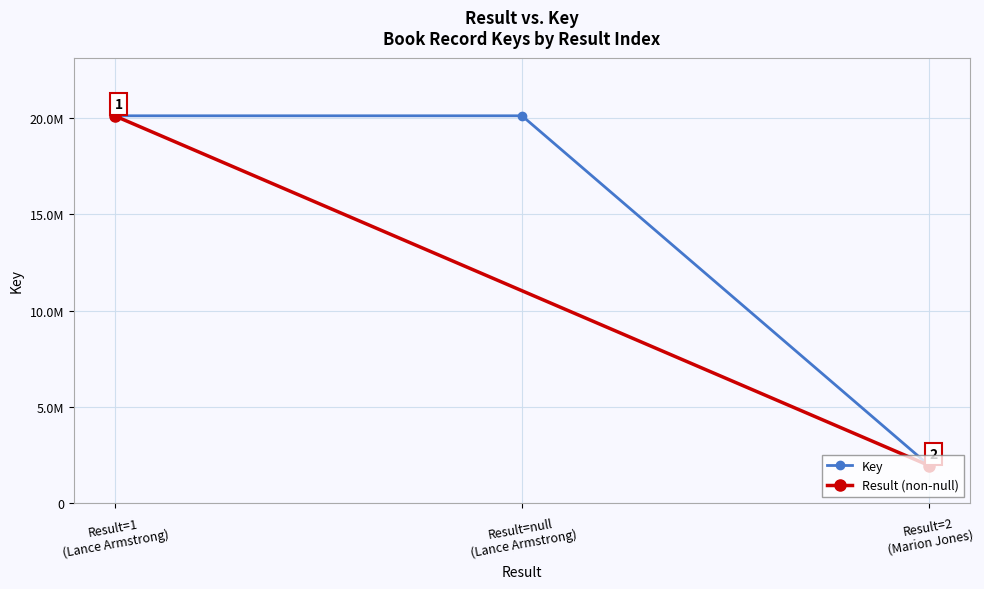

What is the approximate value at Result=1 (Lance Armstrong), to the nearest 10?

20115690